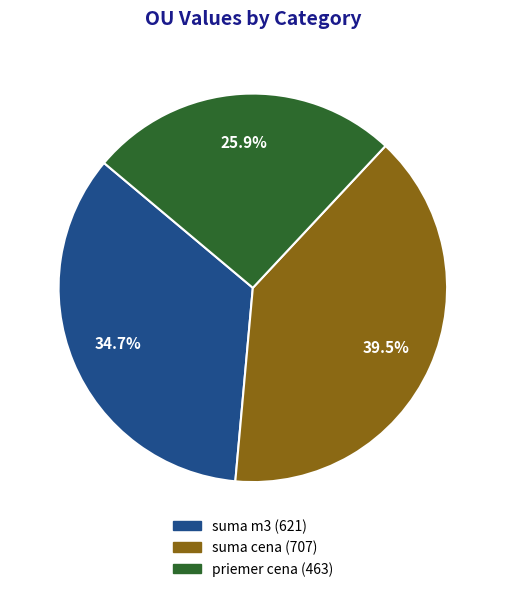

Which has a higher value, suma m3 or priemer cena?

suma m3